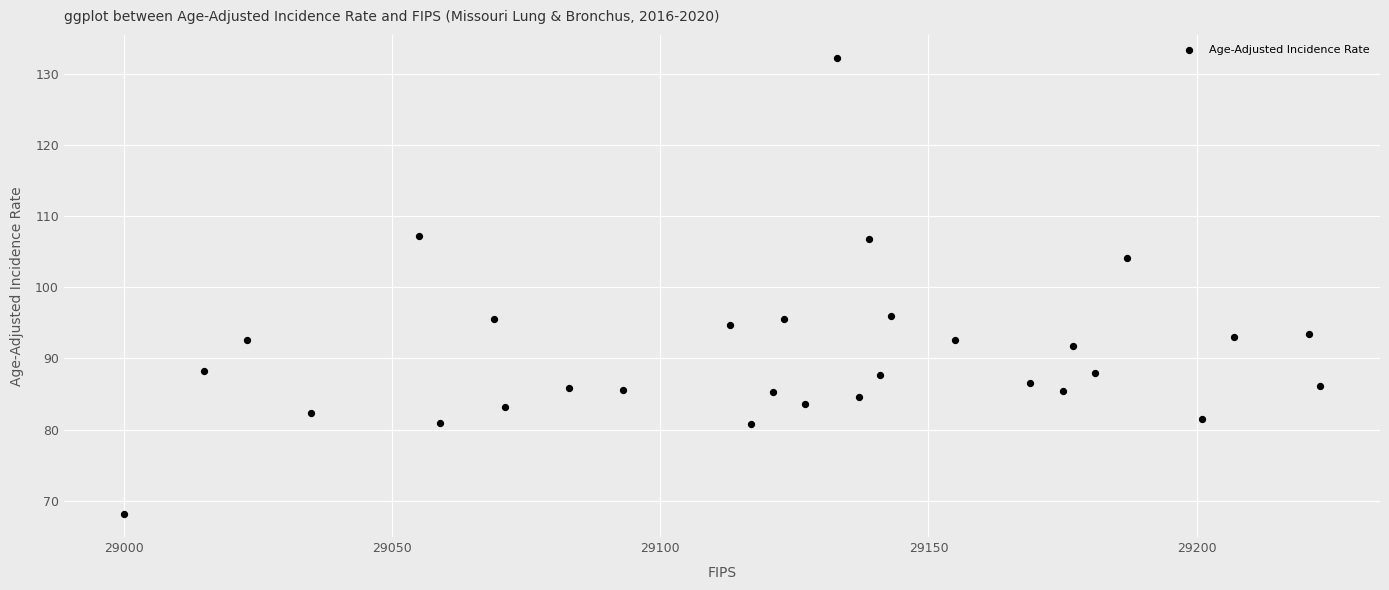

What is the range of Y values (max minus min)?

64.2